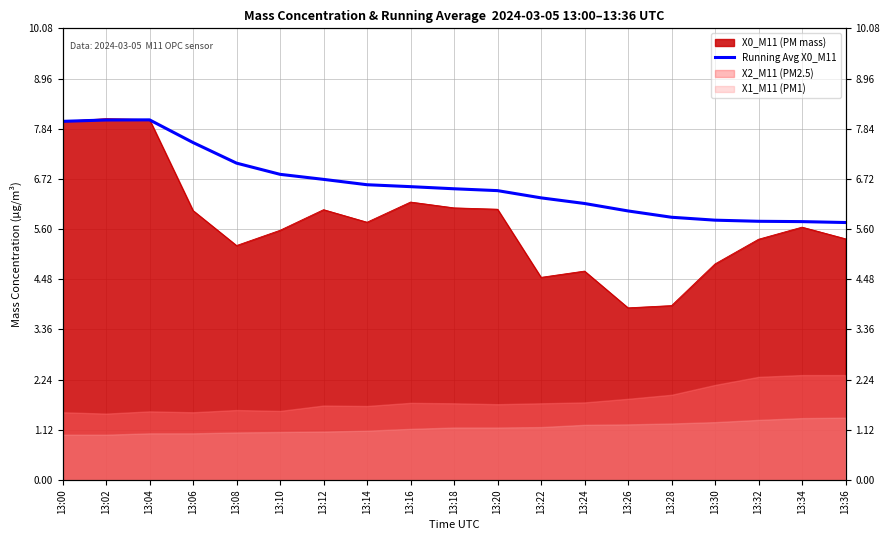

Read the value at 13:30.

5.8